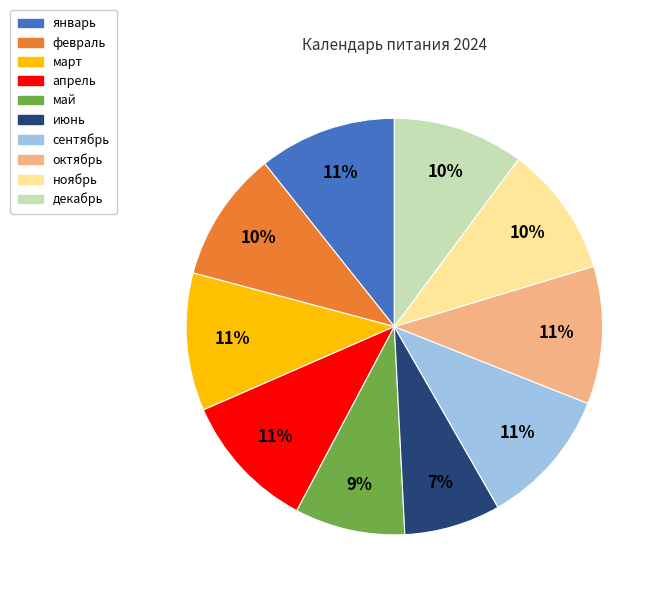

Which category has the smallest portion of the pie?

июнь